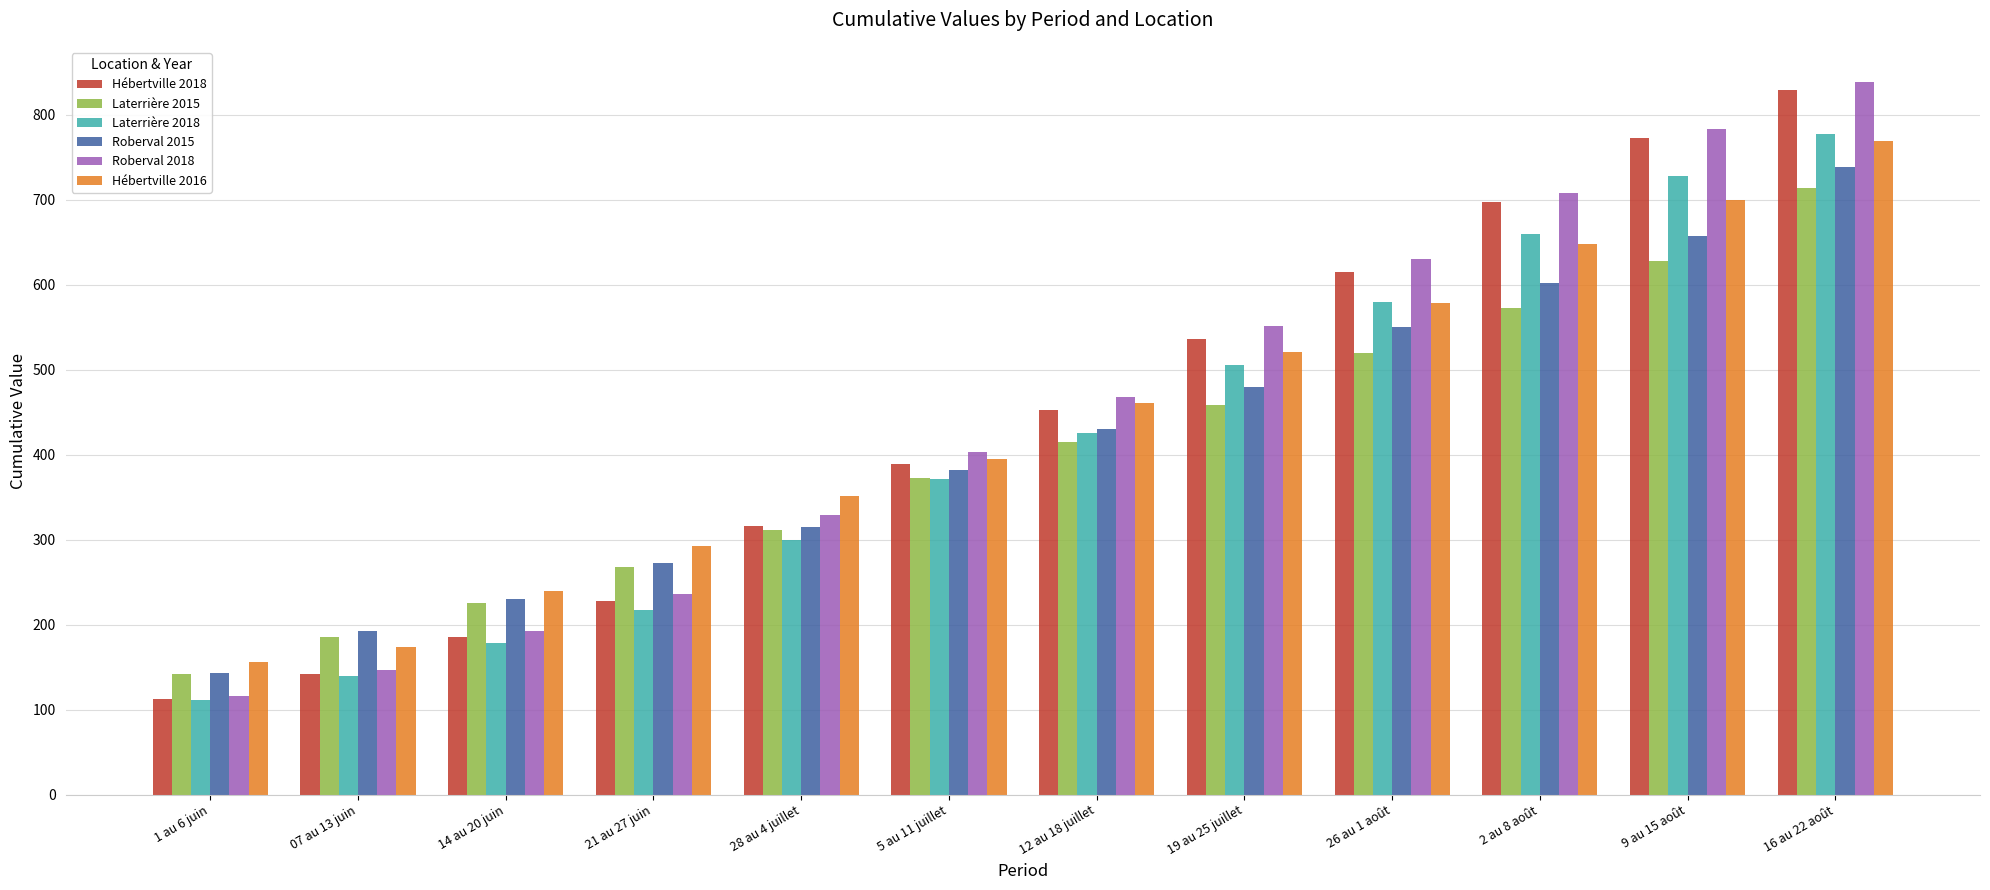

What is the difference between the Hébertville 2016 values at 5 au 11 juillet and 2 au 8 août?

252.6